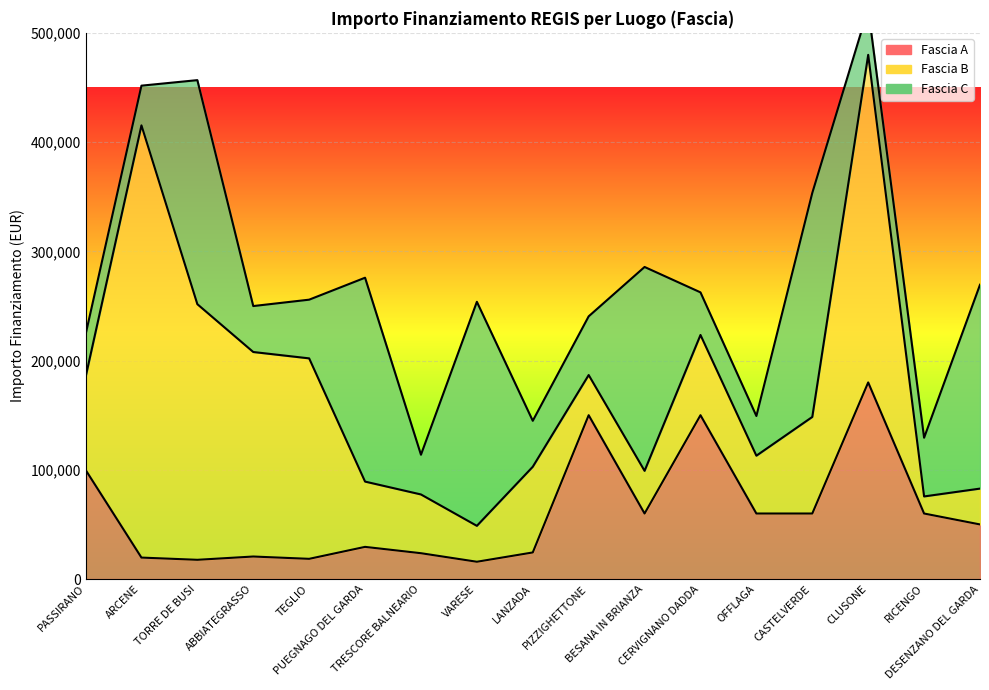

What is the label of the 11th point from the left?

BESANA IN BRIANZA